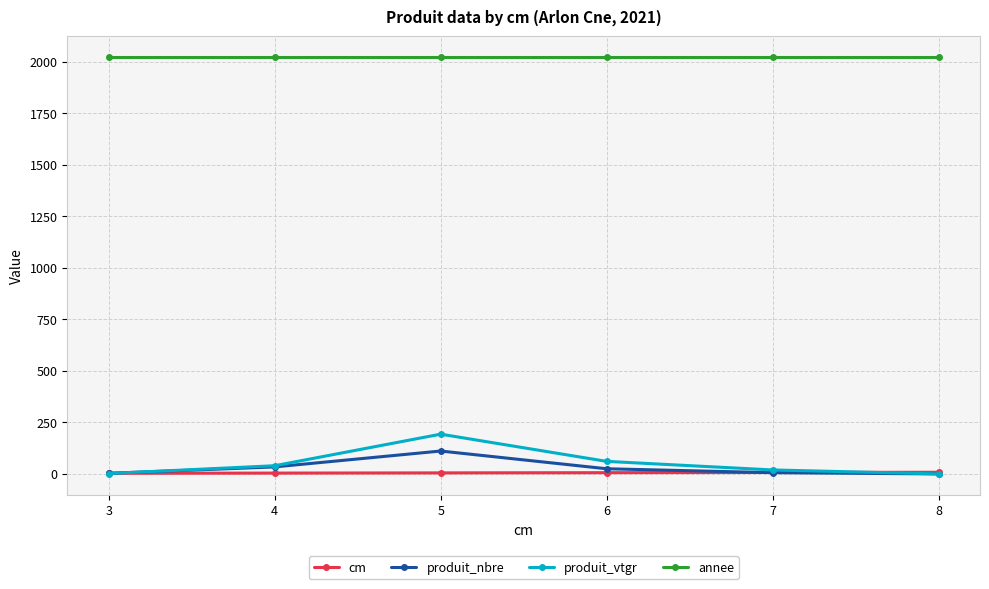

True or false: produit_nbre has a value of 28.7 at 5.

False